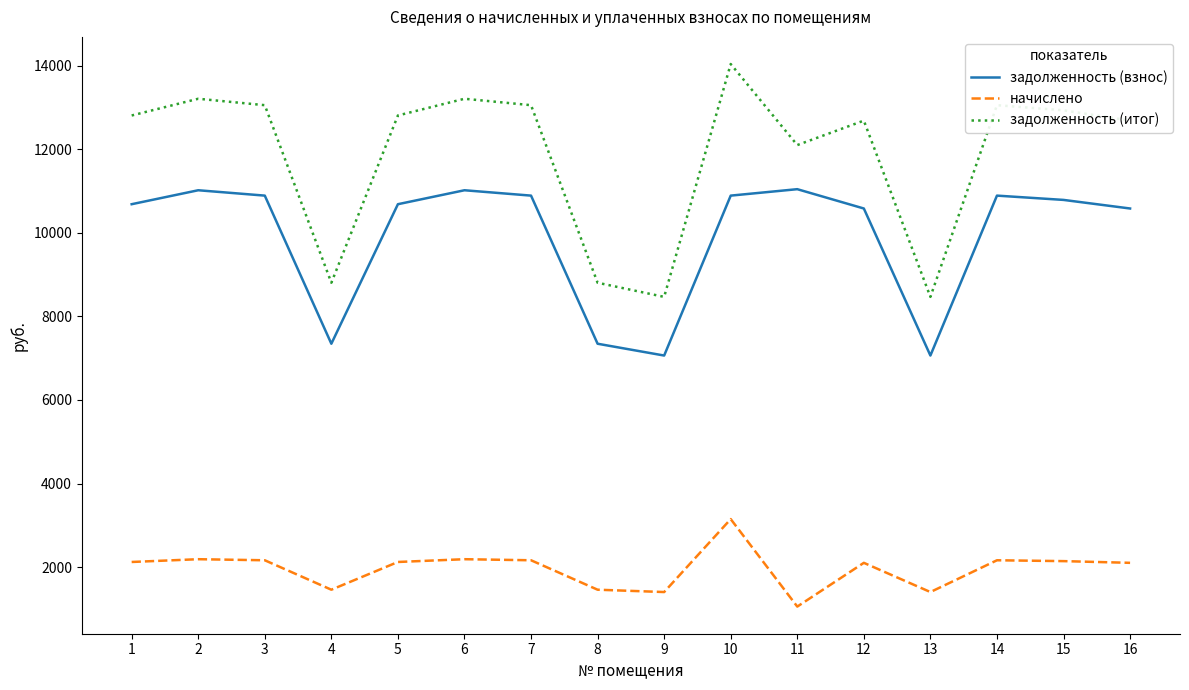

Is this an area chart (filled region under the line)?

No